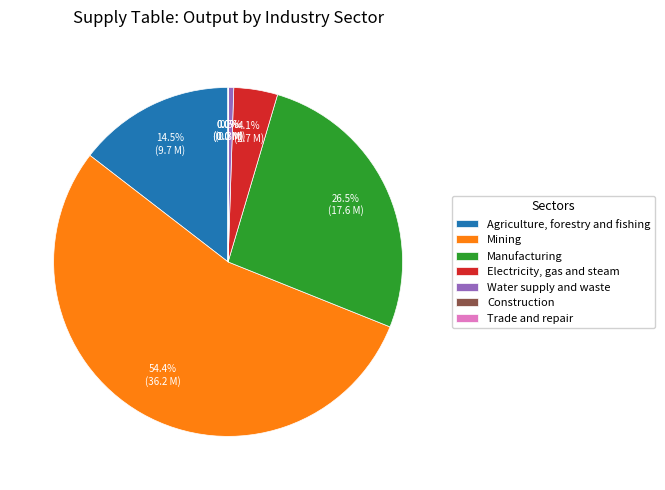

Which slice is the largest?

Mining